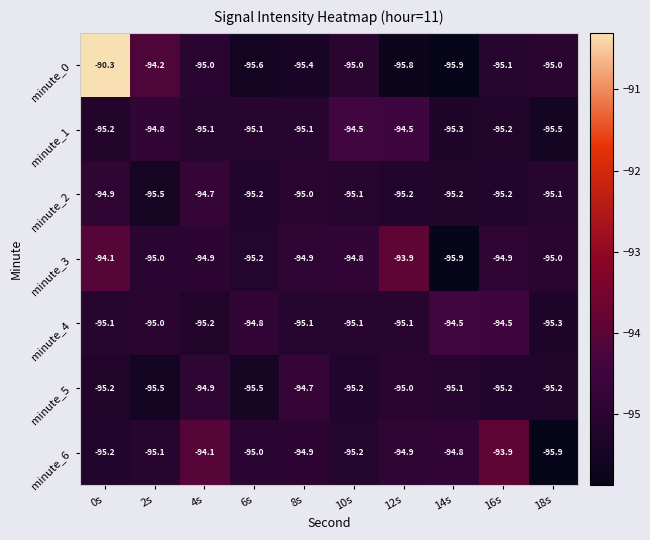

What is the difference between the maximum and minimum values in the minute_6 series?

2.0